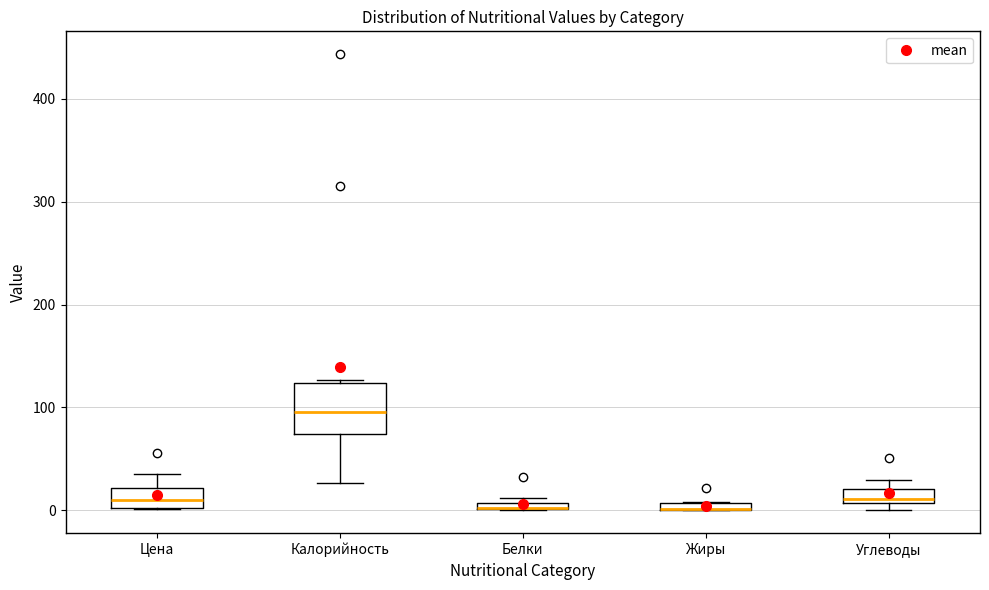

Which box is the tallest, from its lower edge to its upper edge?

Калорийность